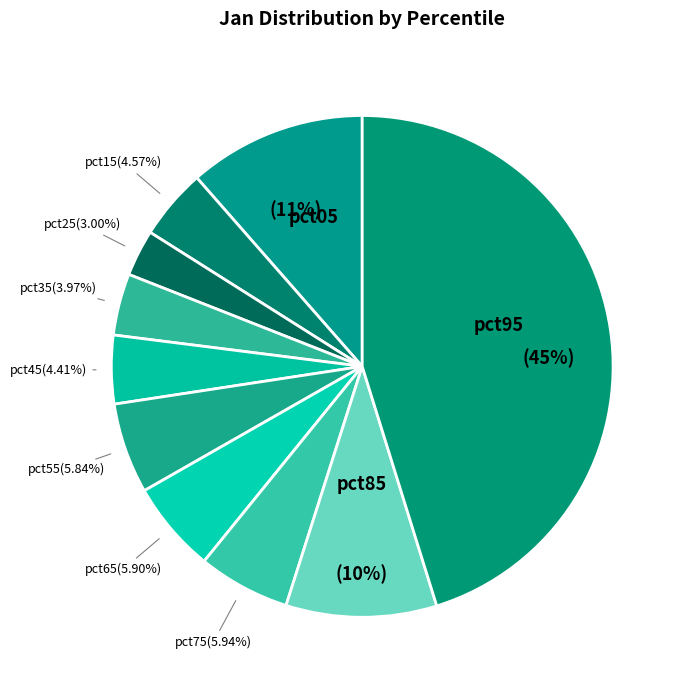

What is the total percentage of pct25 and pct35?

7.0%